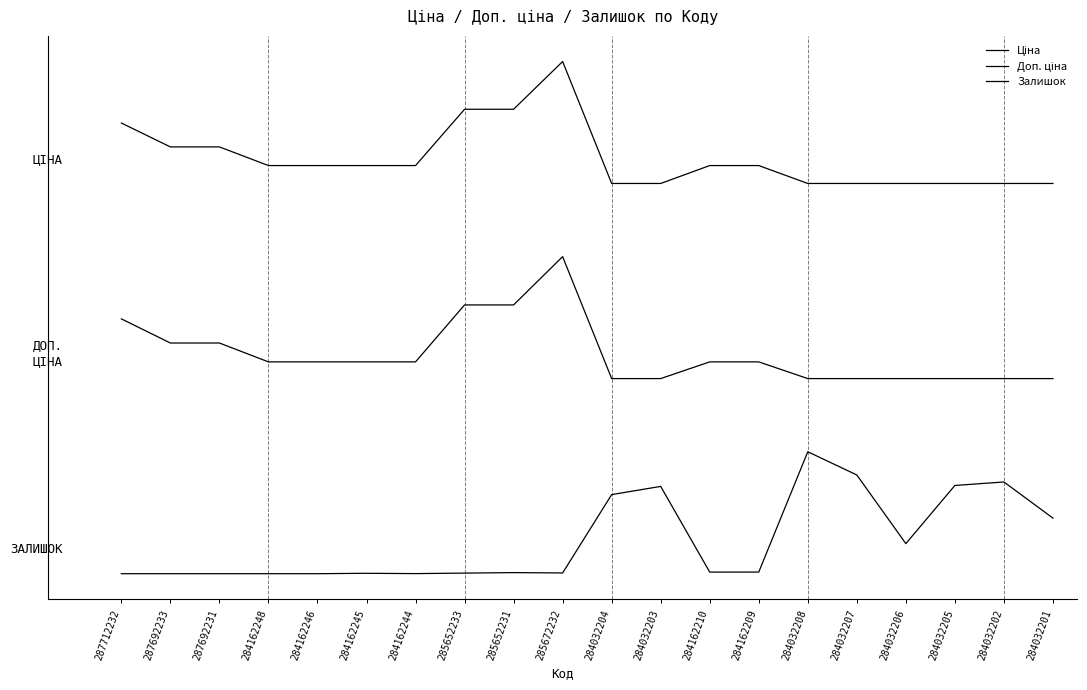

The Доп. ціна series shows 89701.7 at 285672232. True or false?

False